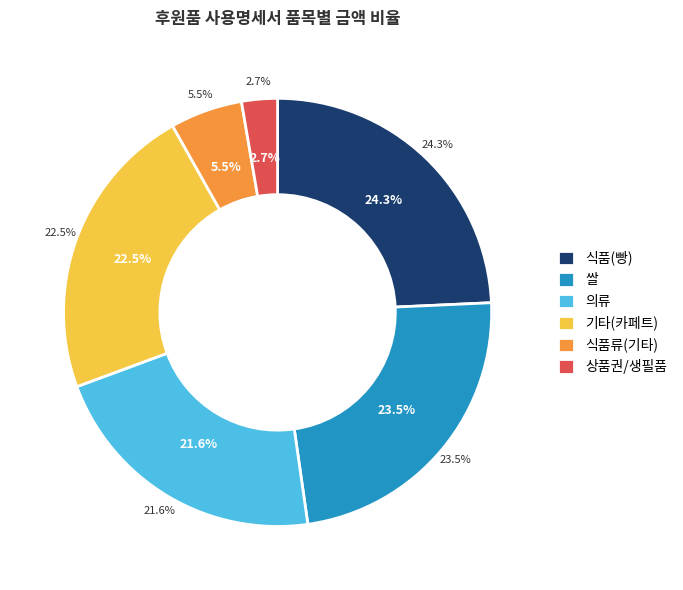

What percentage is the 쌀 slice, to the nearest percent?

23%